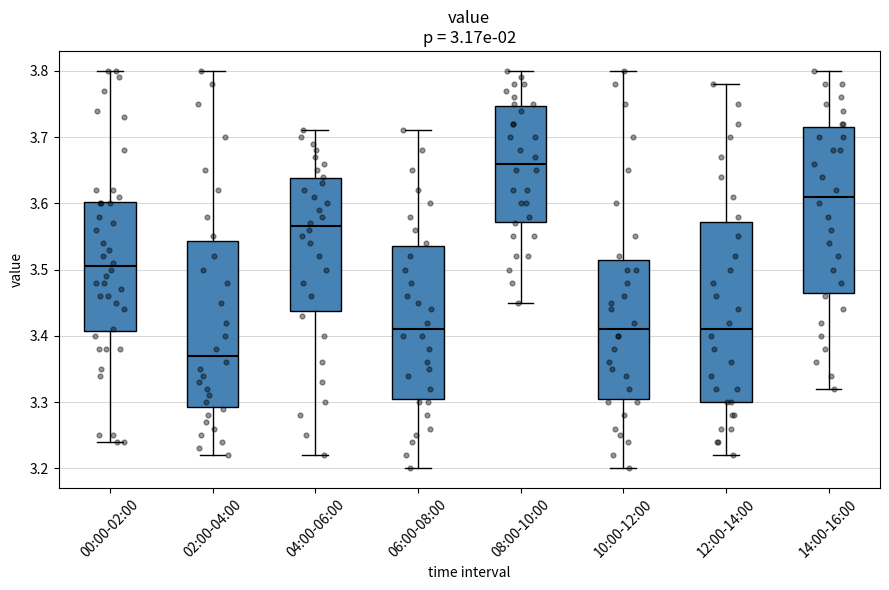

Comparing the boxes themselves (not the whiskers), which one is the tallest?

12:00-14:00